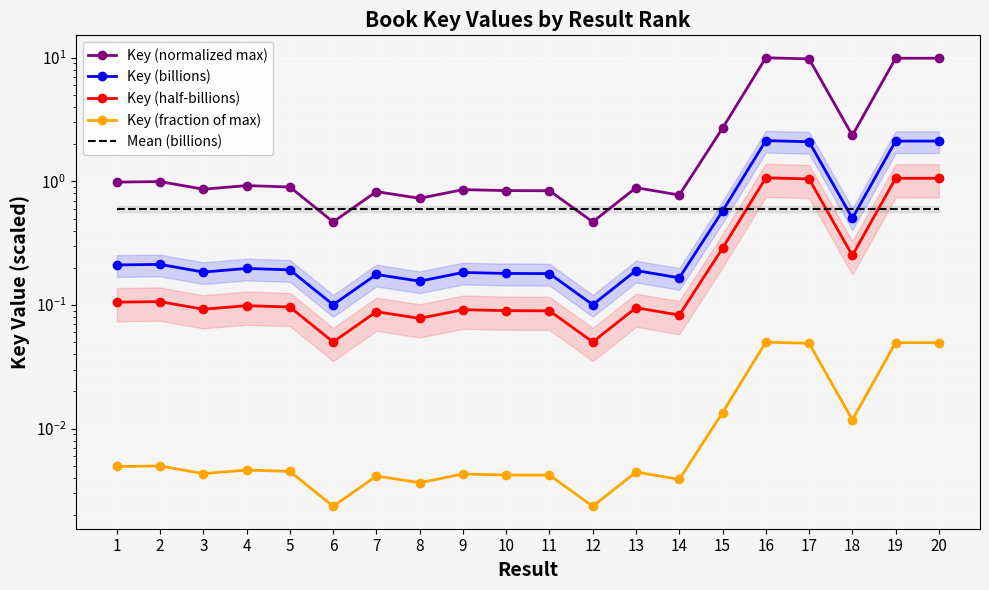

Reading left to right, transcribe all the data shown in this chart.

Key (normalized max): 1.0	1.0	0.9	0.9	0.9	0.5	0.8	0.7	0.9	0.8	0.8	0.5	0.9	0.8	2.7	10.0	9.8	2.4	9.9	9.9
Key (billions): 0.2	0.2	0.2	0.2	0.2	0.1	0.2	0.2	0.2	0.2	0.2	0.1	0.2	0.2	0.6	2.1	2.1	0.5	2.1	2.1
Key (half-billions): 0.1	0.1	0.1	0.1	0.1	0.1	0.1	0.1	0.1	0.1	0.1	0.1	0.1	0.1	0.3	1.1	1.0	0.3	1.1	1.1
Key (fraction of max): 0.0	0.0	0.0	0.0	0.0	0.0	0.0	0.0	0.0	0.0	0.0	0.0	0.0	0.0	0.0	0.1	0.0	0.0	0.0	0.0
Mean (billions): 0.6	0.6	0.6	0.6	0.6	0.6	0.6	0.6	0.6	0.6	0.6	0.6	0.6	0.6	0.6	0.6	0.6	0.6	0.6	0.6